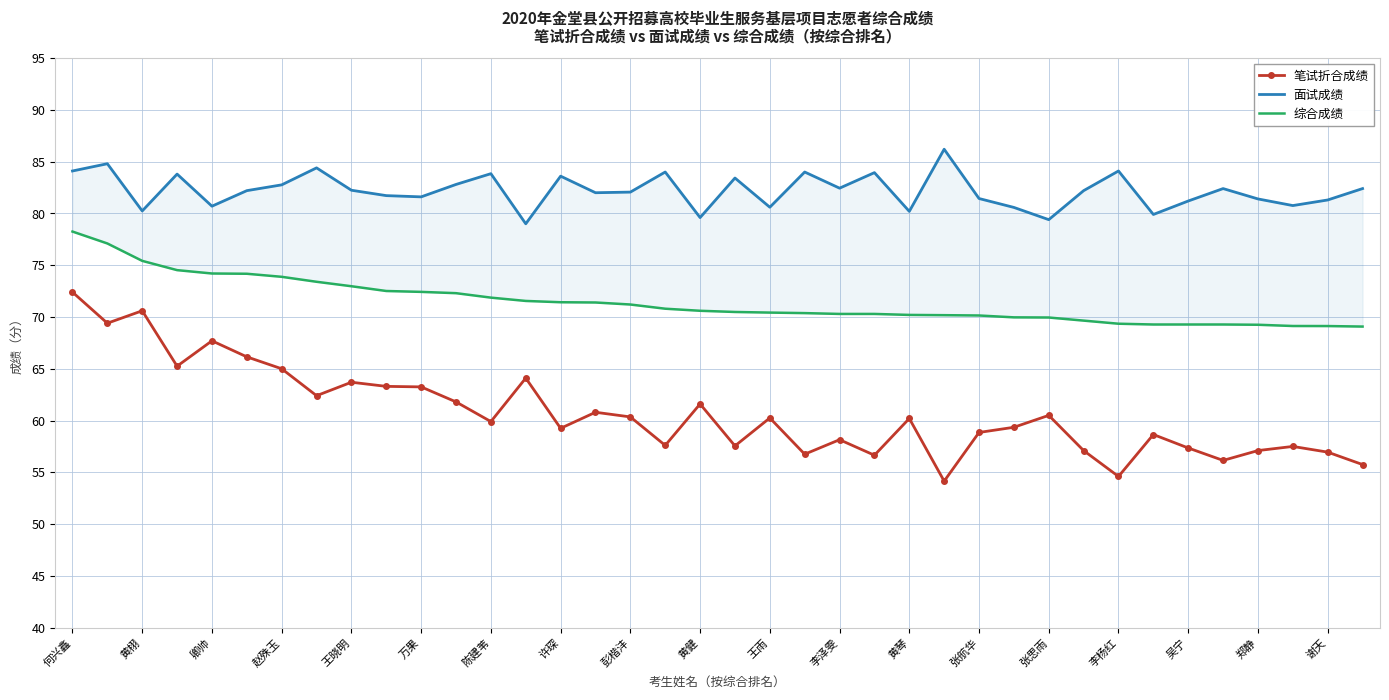

What is the approximate value of 笔试折合成绩 at 23?

56.6